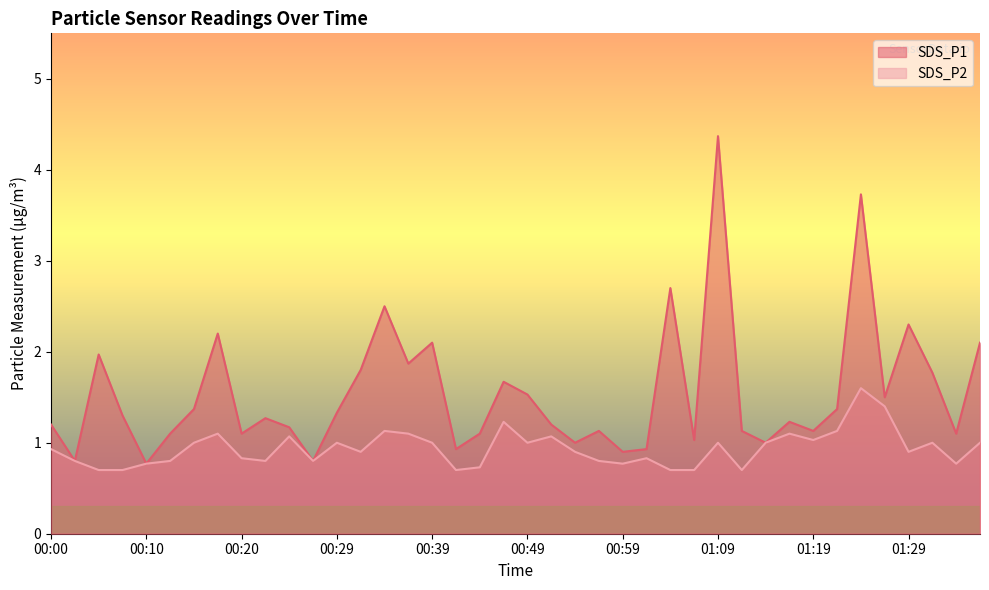

At which category does SDS_P2 reach its first local valley?

00:22